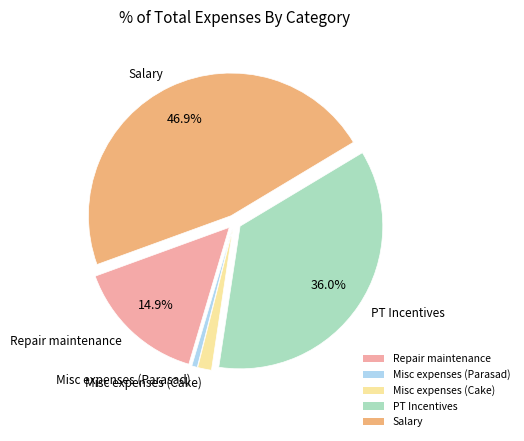

Rank the categories by value from lowest to highest.

Misc expenses (Parasad), Misc expenses (Cake), Repair maintenance, PT Incentives, Salary